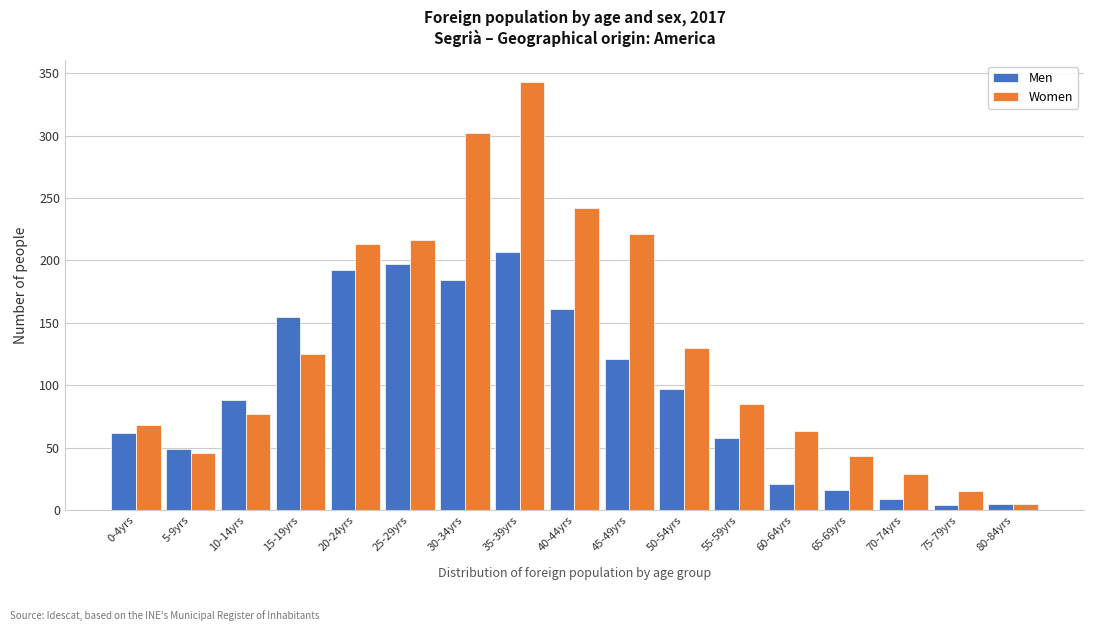

Which series has the widest spread of values?

Women